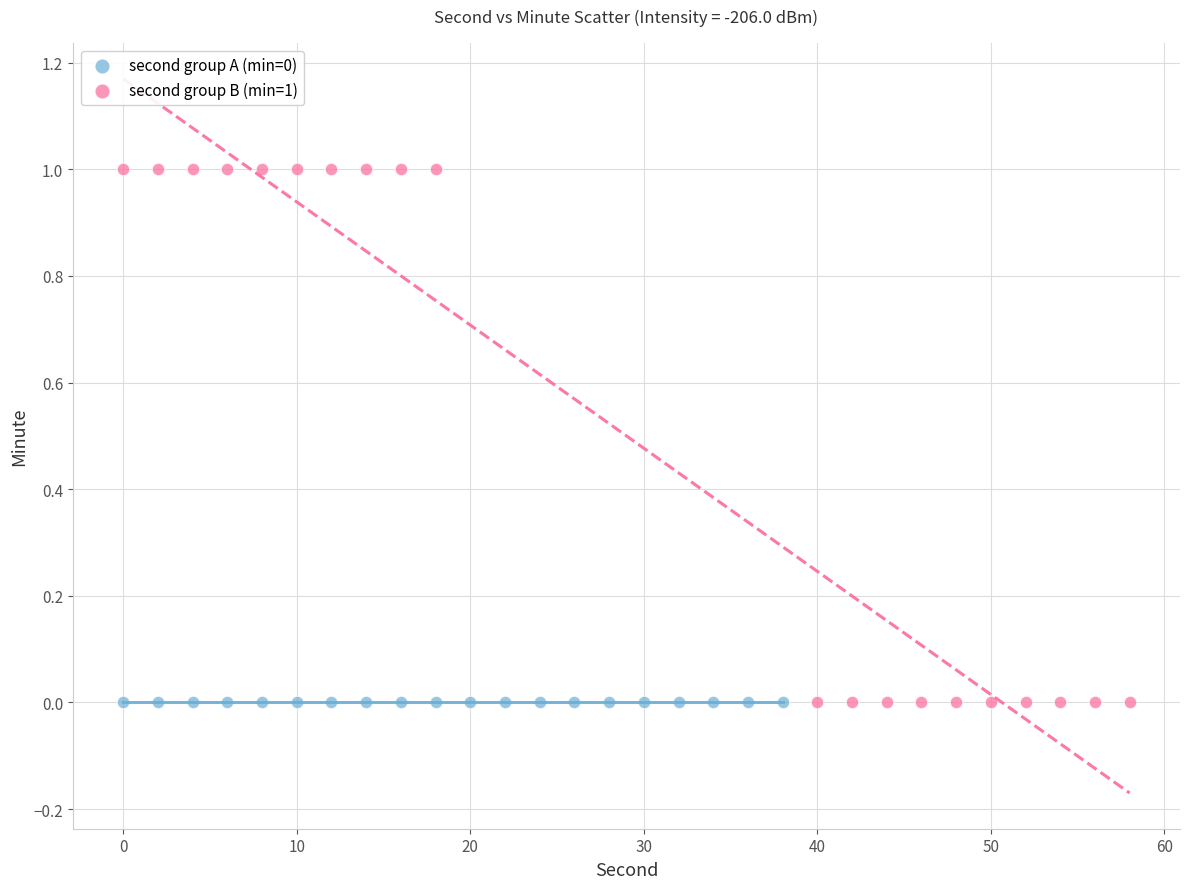

Which series contains the highest Y value?

second group B (min=1)